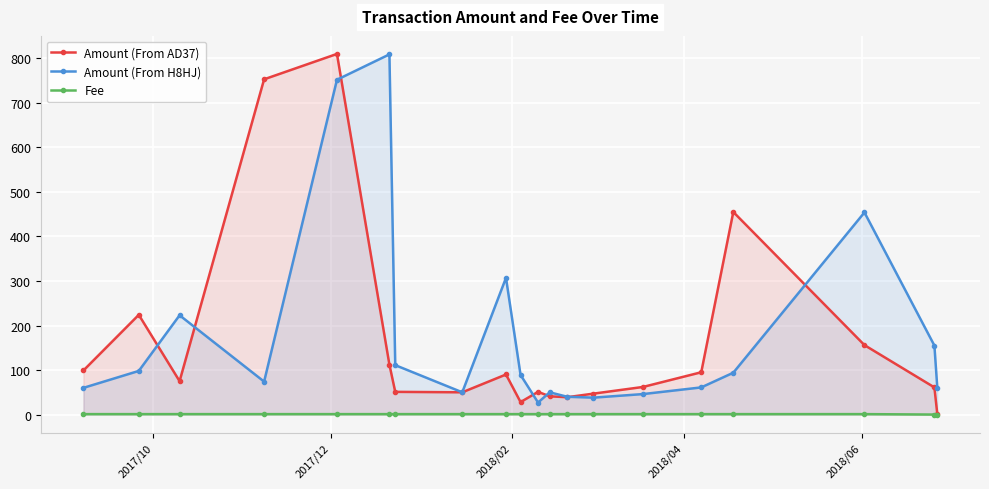

True or false: Amount (From H8HJ) has more than 0 points higher than both neighbors.

True